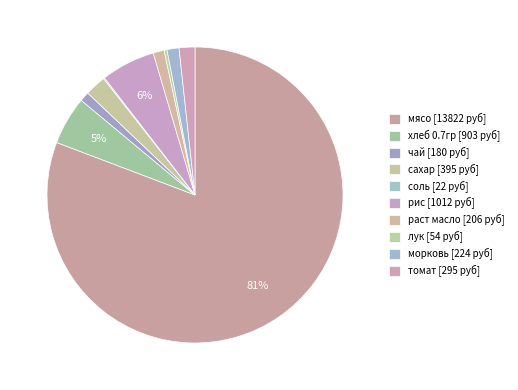

To the nearest percent, what percentage of the pie is мясо?

81%